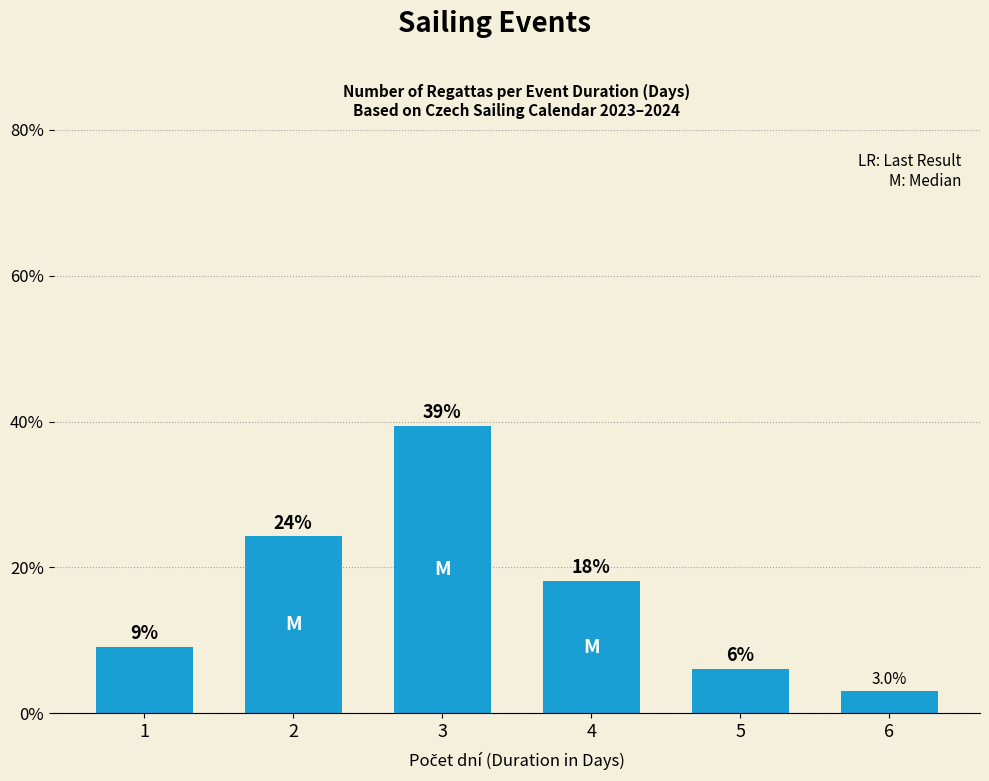

Reading right to left, list all the values displayed in this chart.

3.0	6.1	18.2	39.4	24.2	9.1